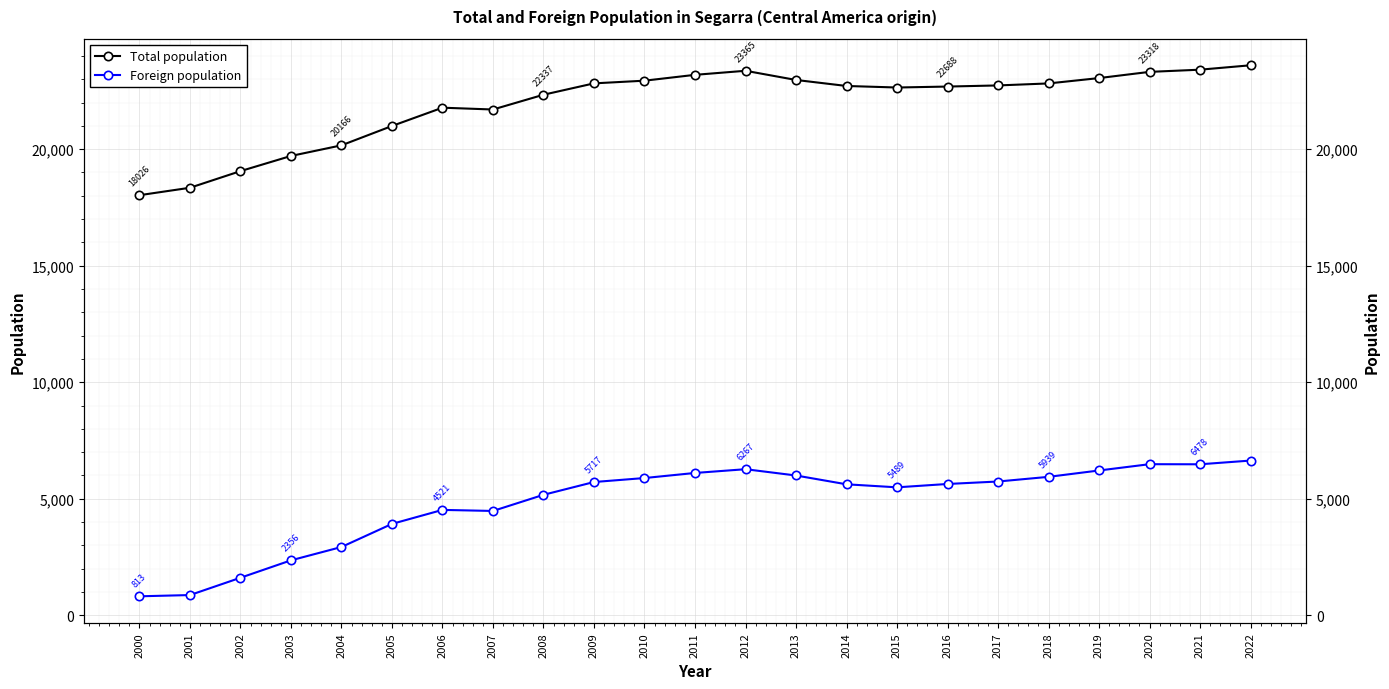

Which series changed the most between 2008 and 2011?

Foreign population